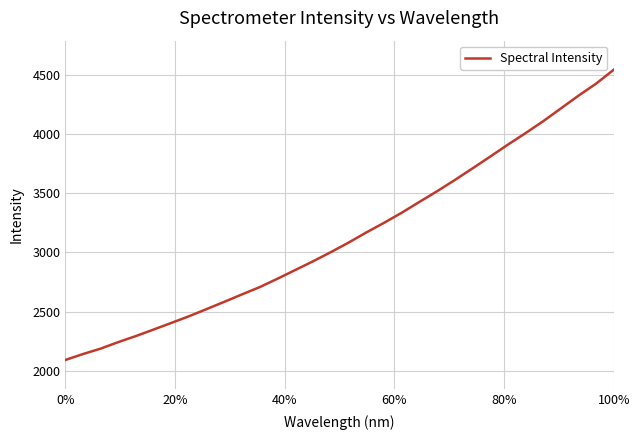

Does the chart have visible grid lines?

Yes